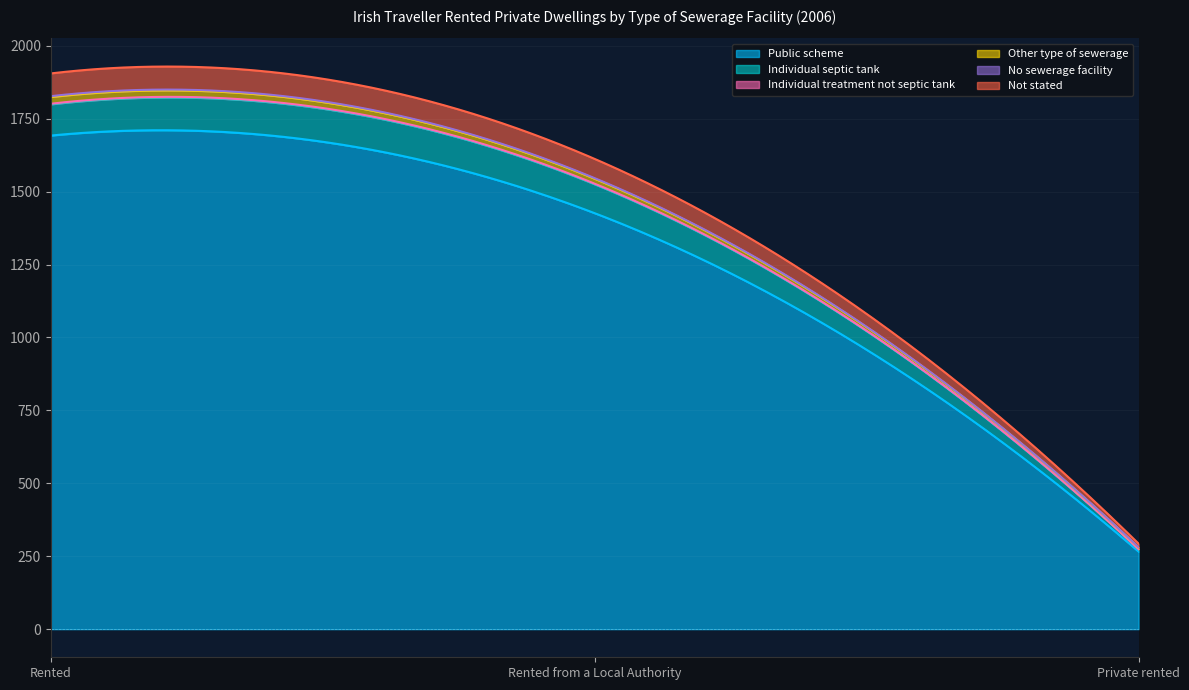

What is the total value across all series at Rented?

1905.0